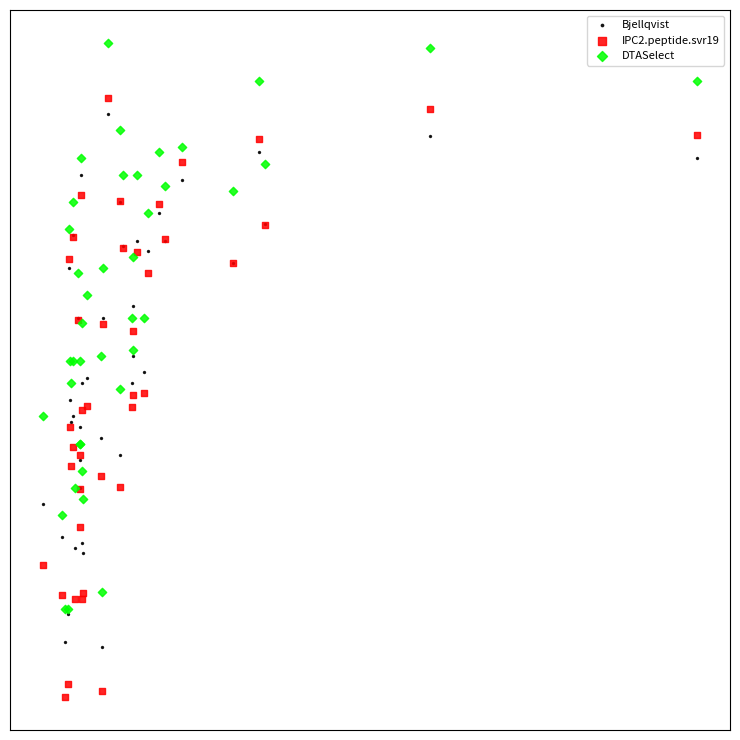

Which series contains the lowest Y value?

IPC2.peptide.svr19